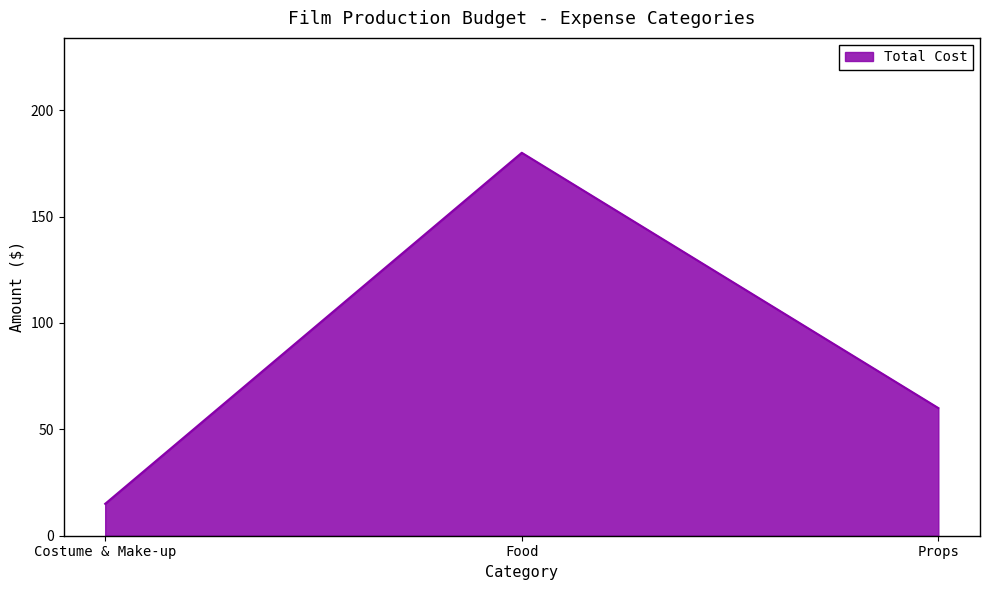

What is the sum of all values?

255